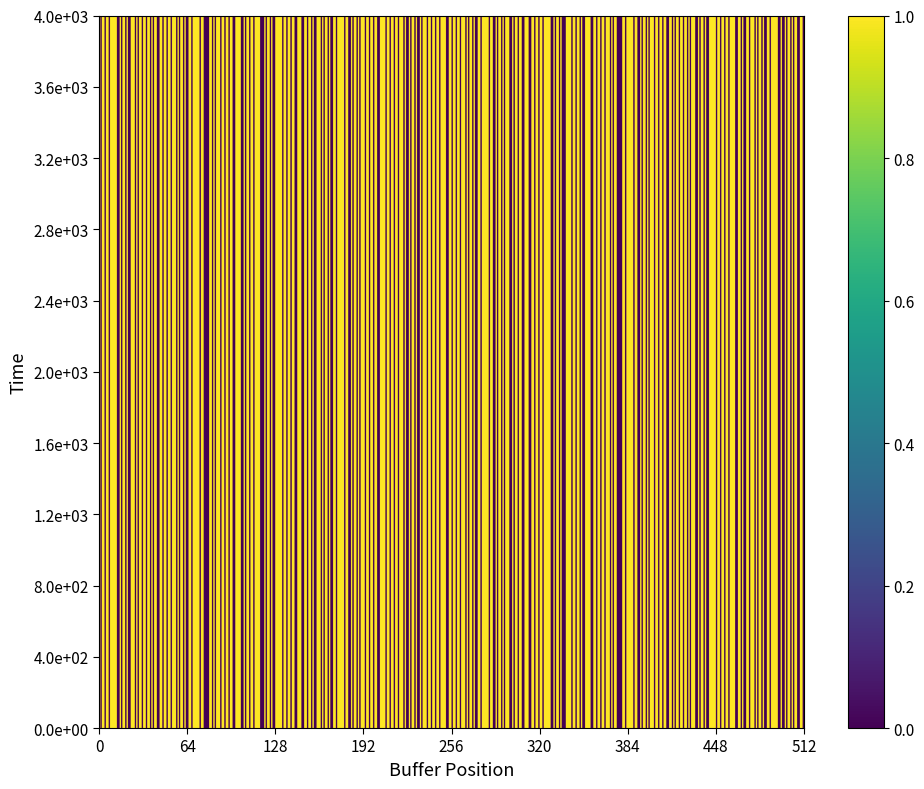

True or false: GAB has a value of 0 at 9.

False